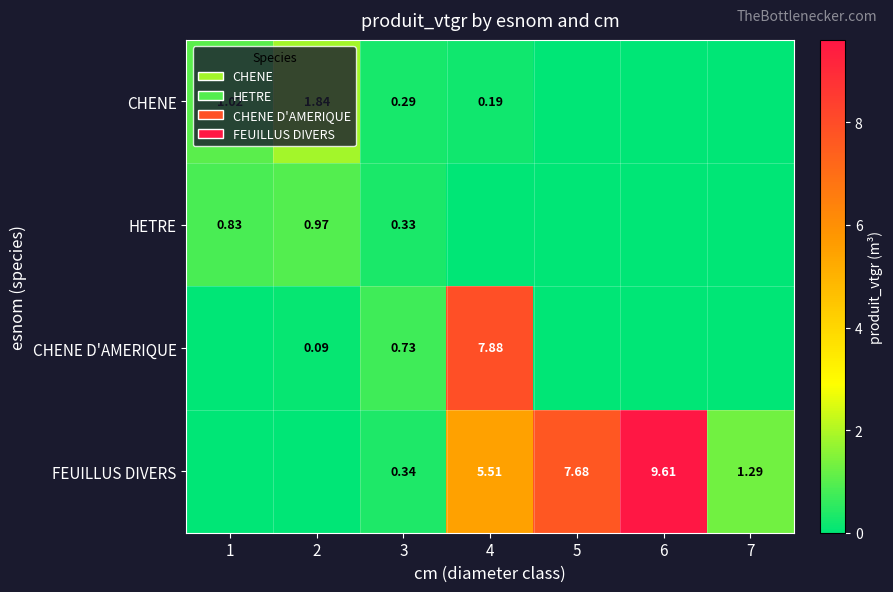

Is the value of CHENE D'AMERIQUE at 6 greater than the value of FEUILLUS DIVERS at 1?

No